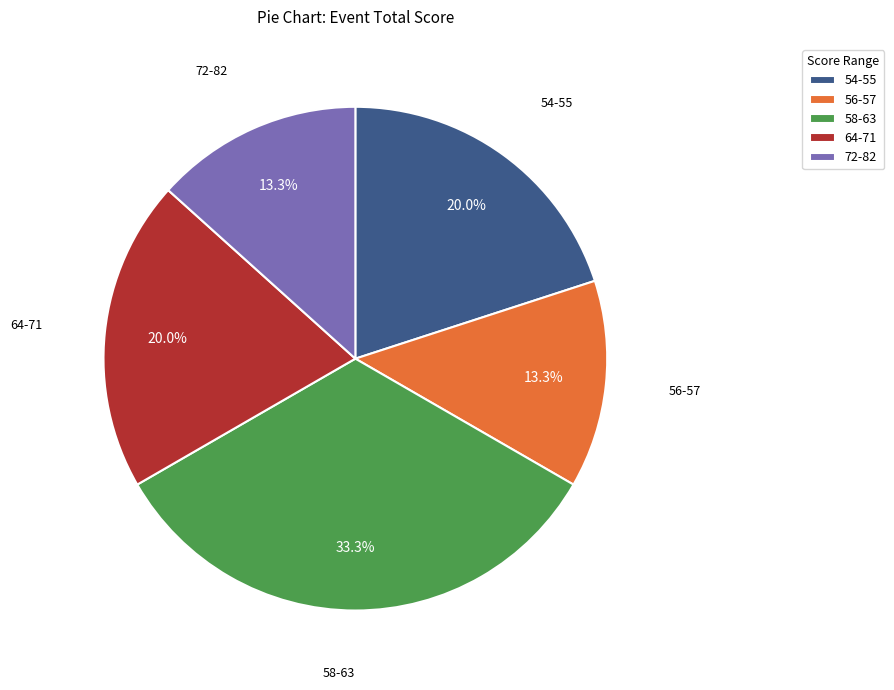

Does 54-55 represent more than half of the total?

No